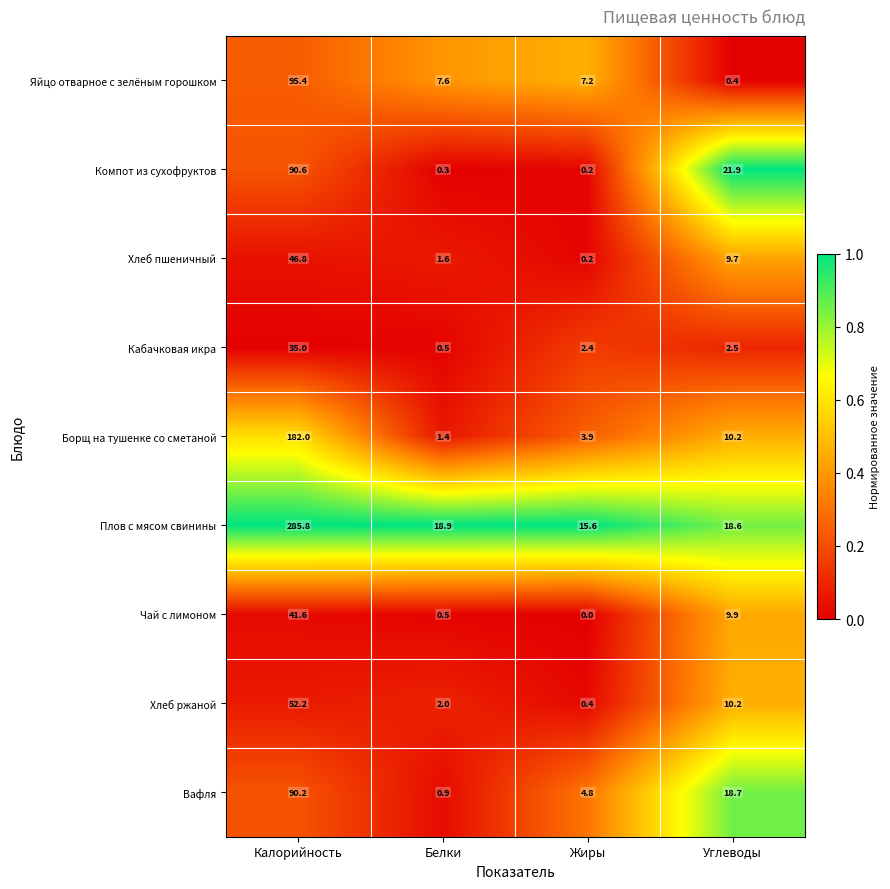

Rank the series by their maximum value, from lowest to highest.

Кабачковая икра, Чай с лимоном, Хлеб пшеничный, Хлеб ржаной, Вафля, Компот из сухофруктов, Яйцо отварное с зелёным горошком, Борщ на тушенке со сметаной, Плов с мясом свинины